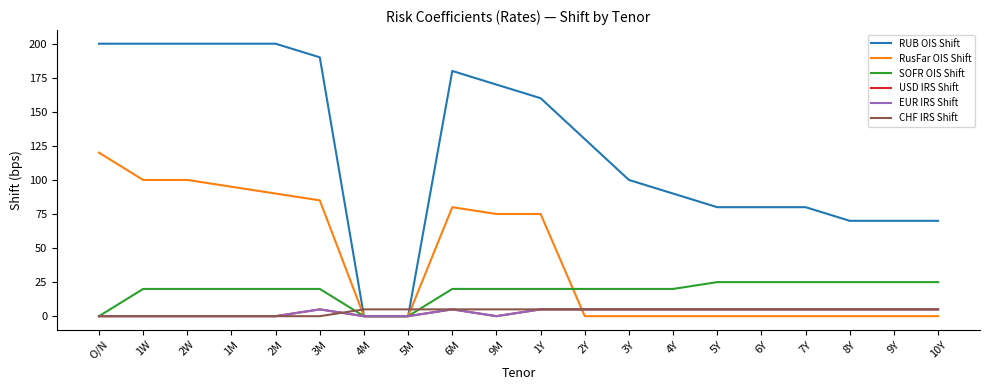

Which series has the largest range (max minus min)?

RUB OIS Shift